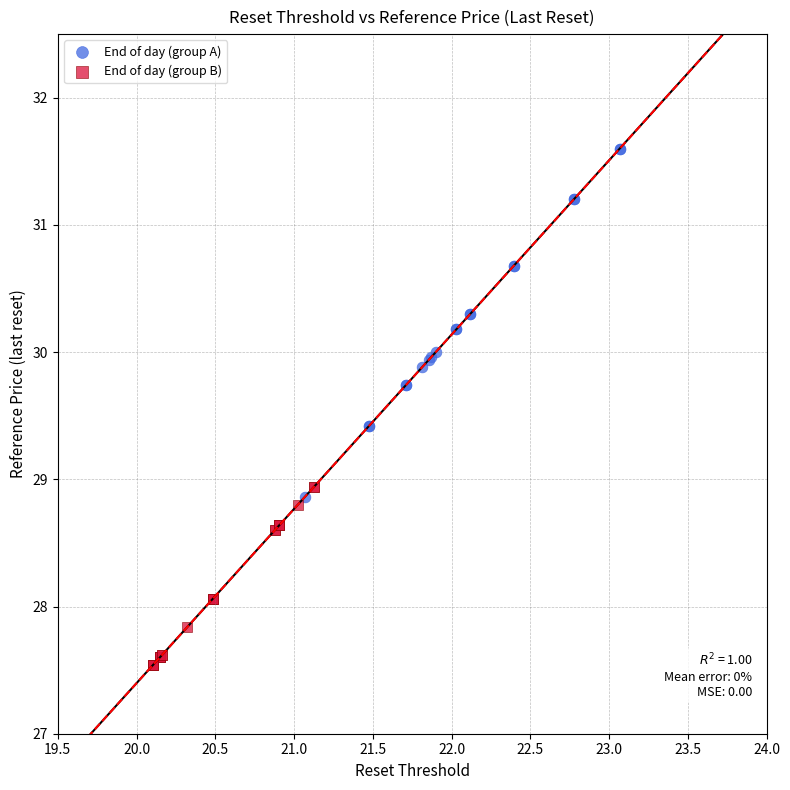

Which series reaches the minimum Y coordinate?

End of day (group B)